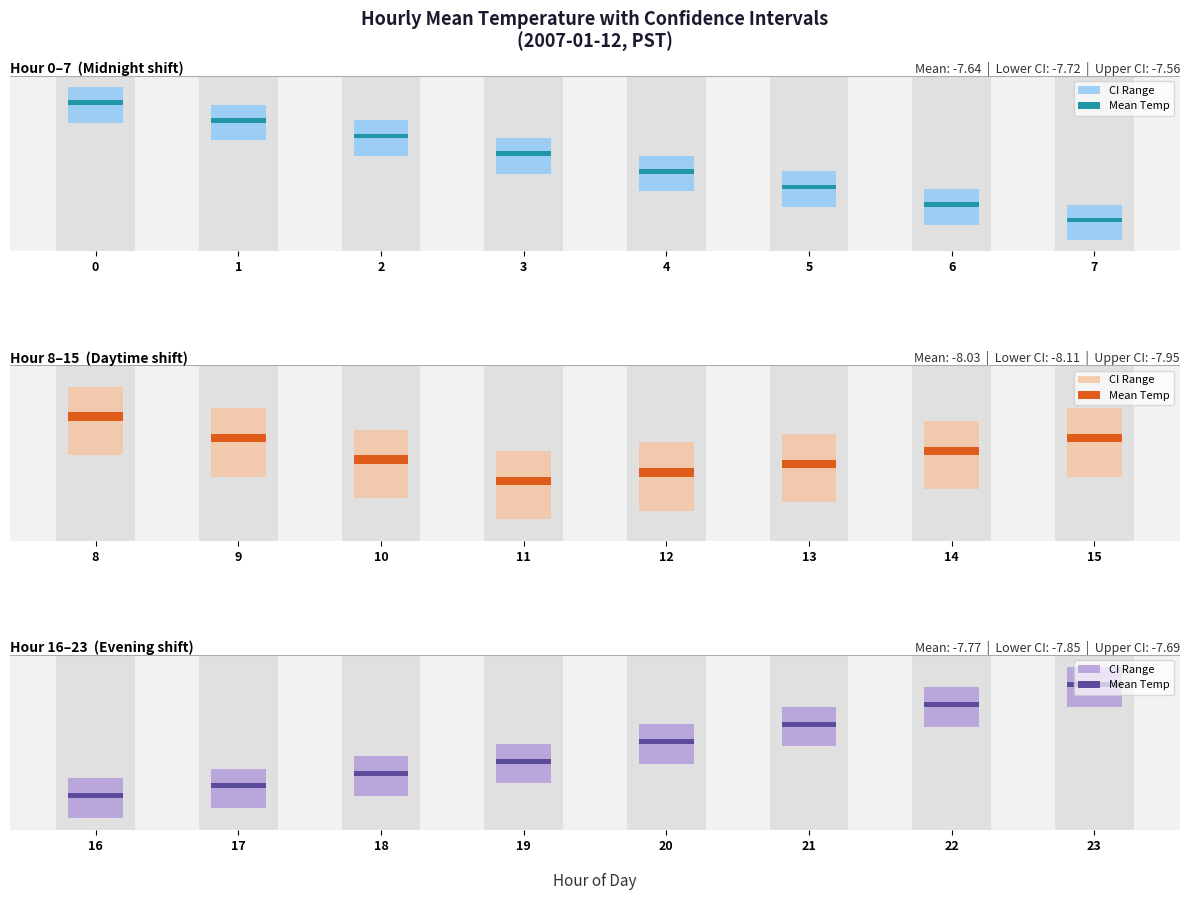

Does the chart contain stacked bars?

No